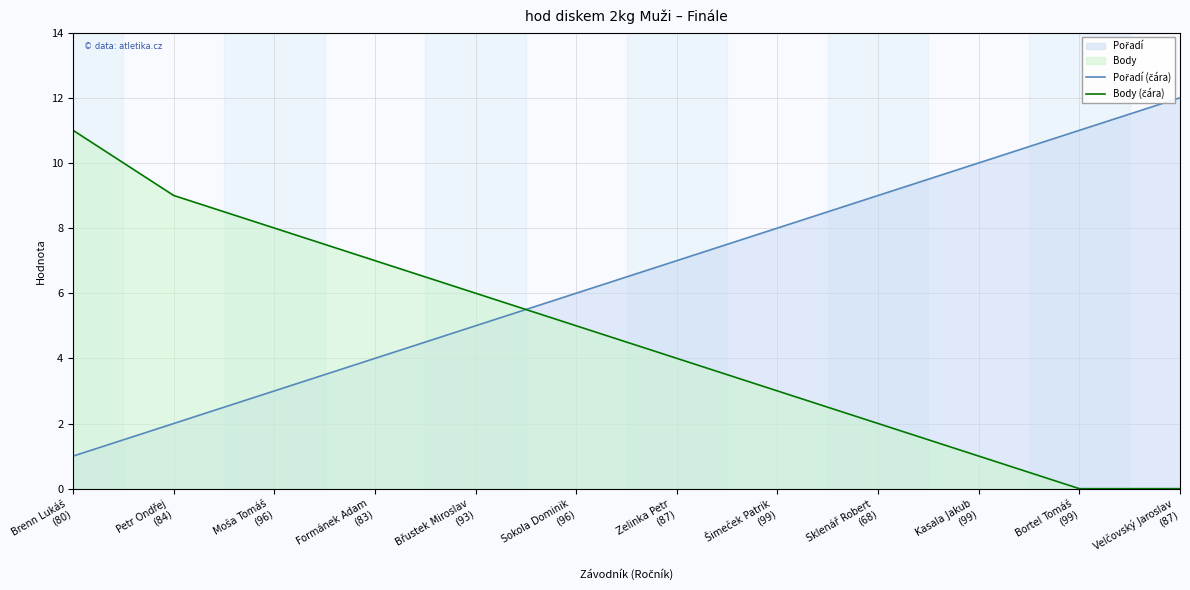

What is the difference between the highest and lowest values at Kasala Jakub
(99)?

9